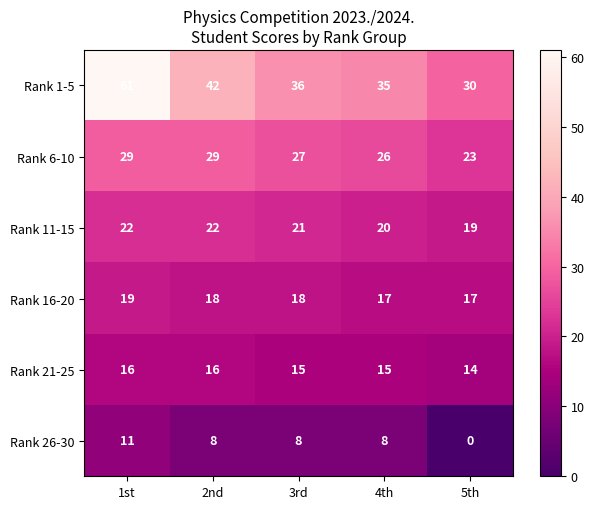

Where does the Rank 6-10 series first go above 27?

1st